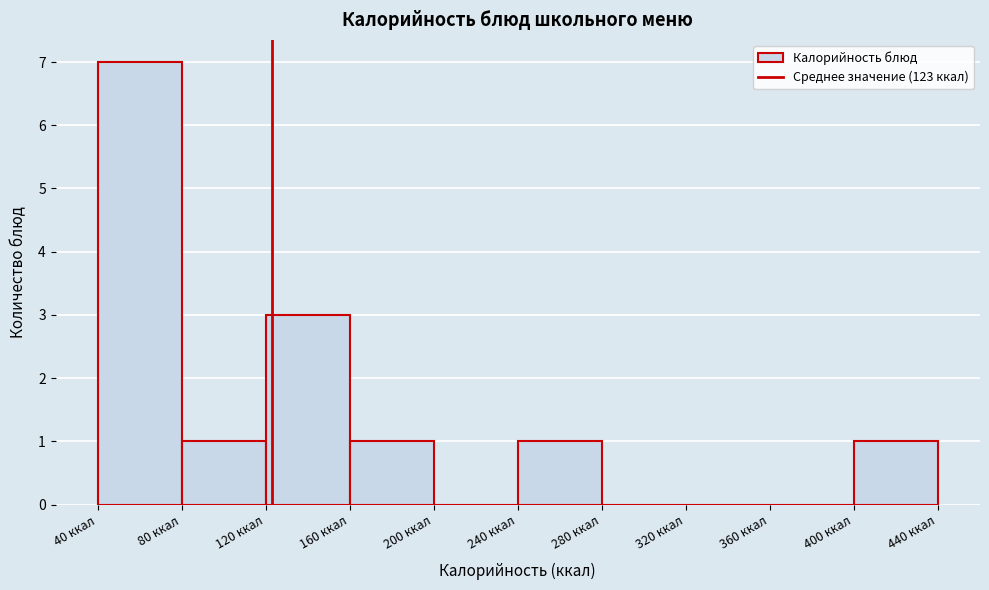

Which range on the x-axis has the tallest bar?

40 to 80